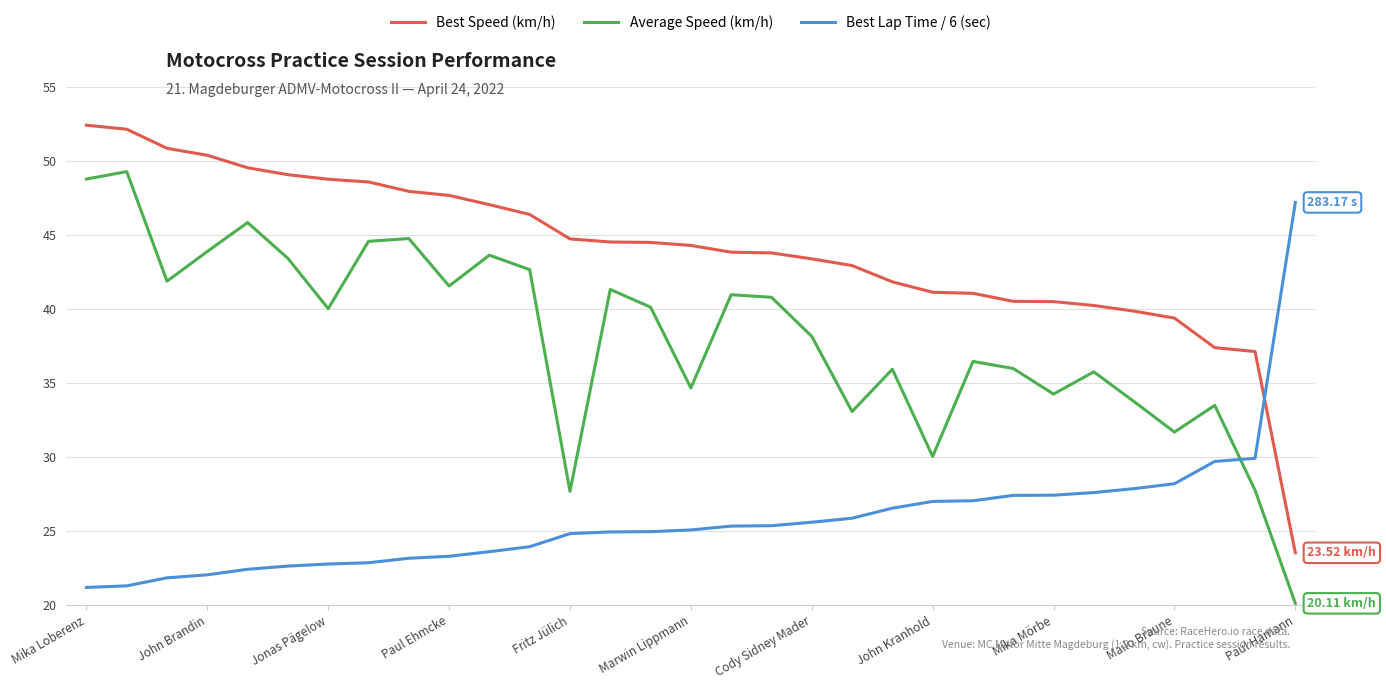

Which series has the largest total across all categories?

Best Speed (km/h)